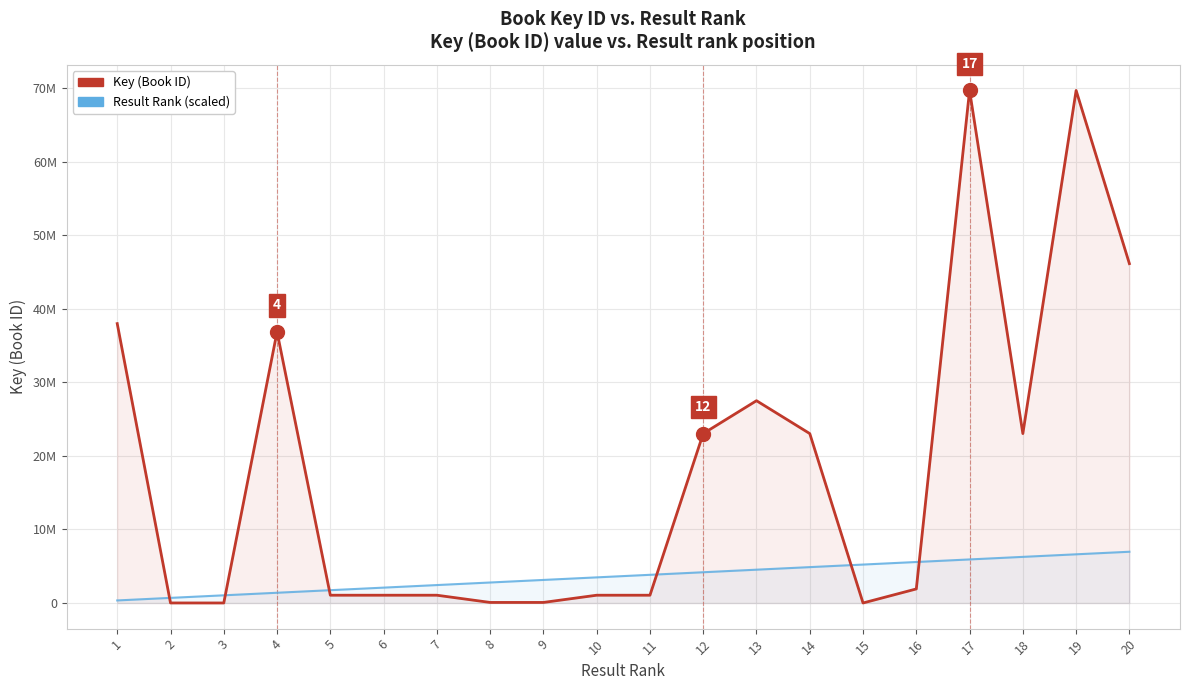

The value of Result Rank (scaled) at 17 is 5924210.4. True or false?

True